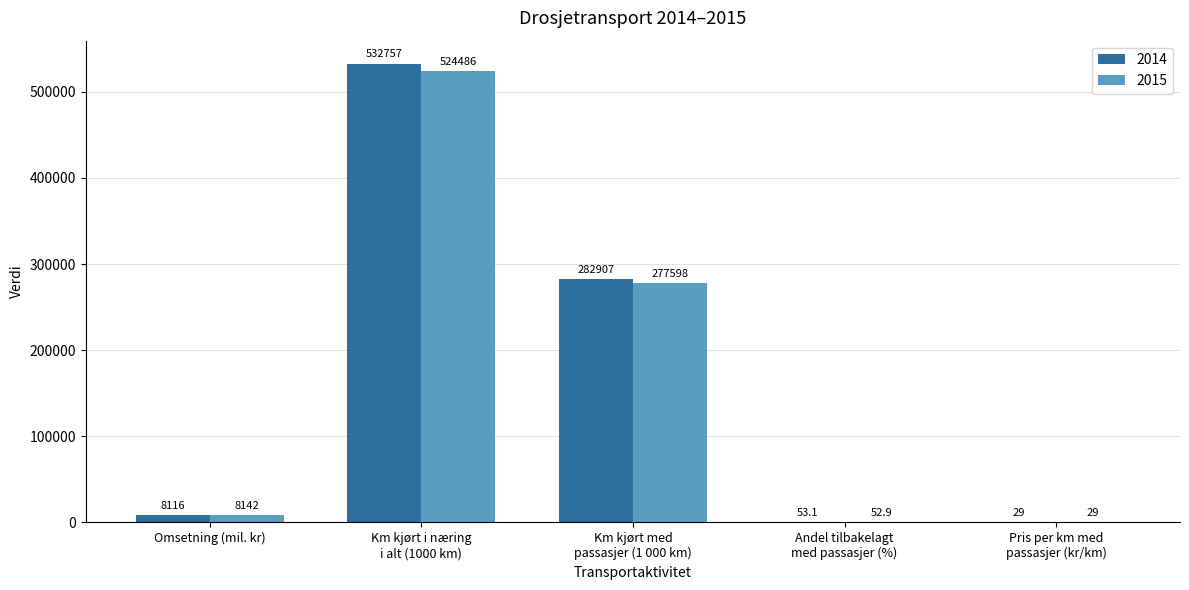

What is the maximum value for 2015?

524486.0